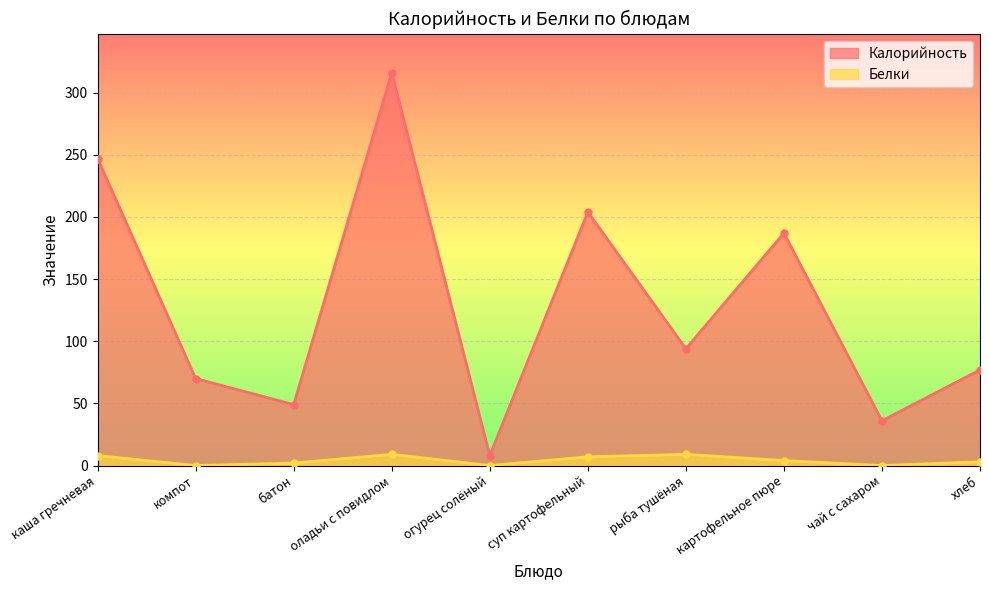

What is the maximum value for Белки?

9